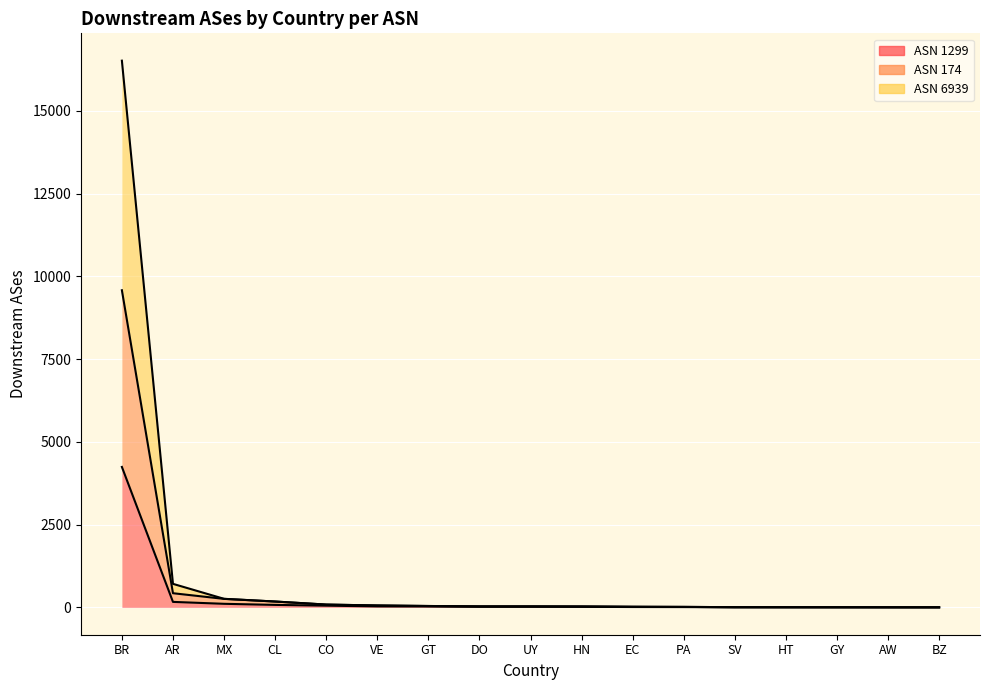

List the series in order of their peak value, lowest first.

1299, 174, 6939